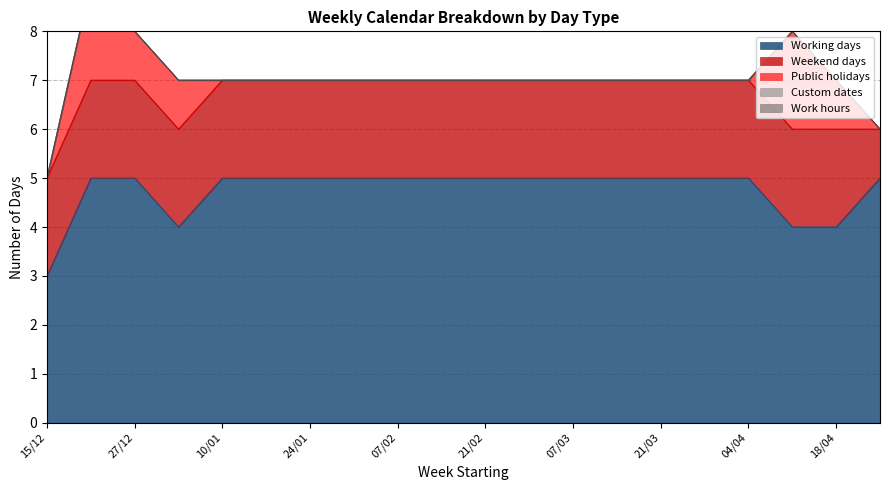

True or false: Public holidays and Work hours cross at least once.

False